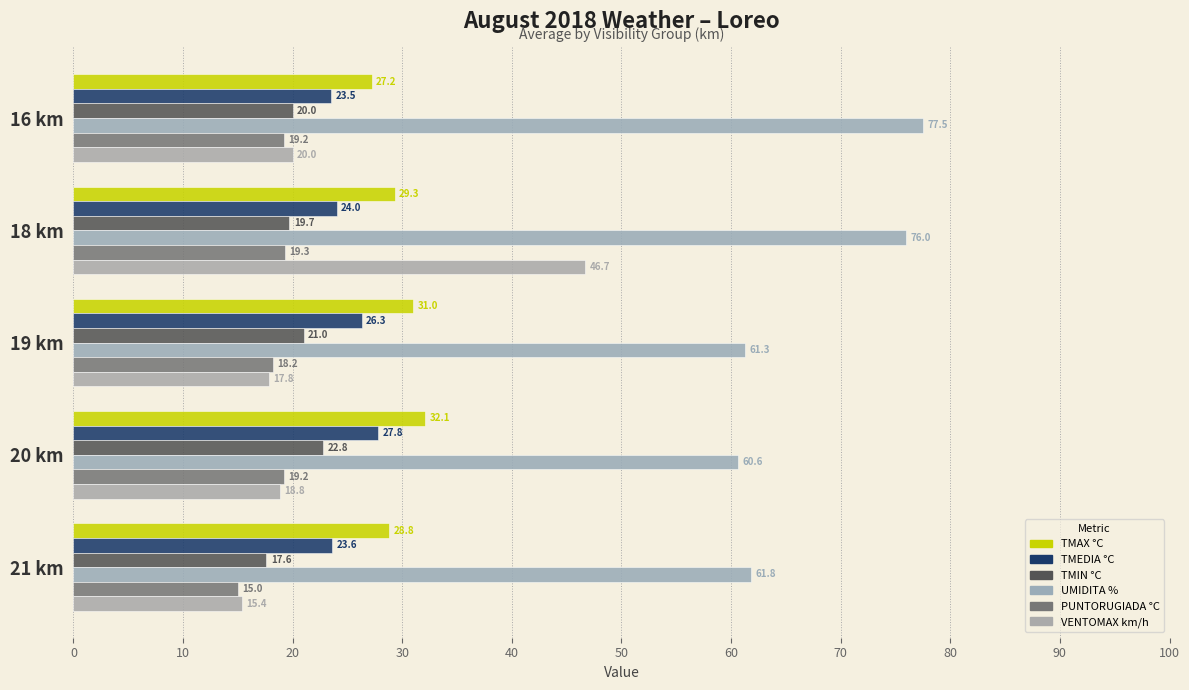

How many categories are shown in the chart?

5